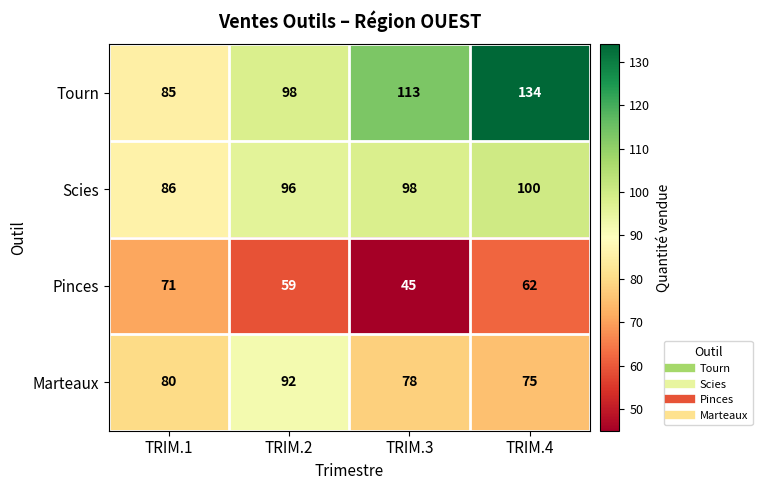

Which series changed the most between TRIM.2 and TRIM.4?

Tourn